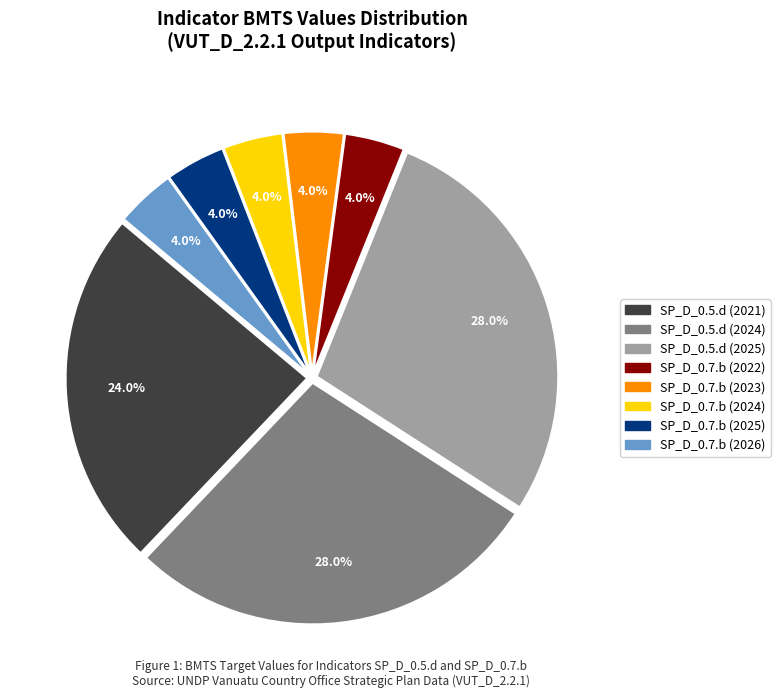

Is the sum of SP_D_0.7.b (2023) and SP_D_0.5.d (2024) greater than half?

No